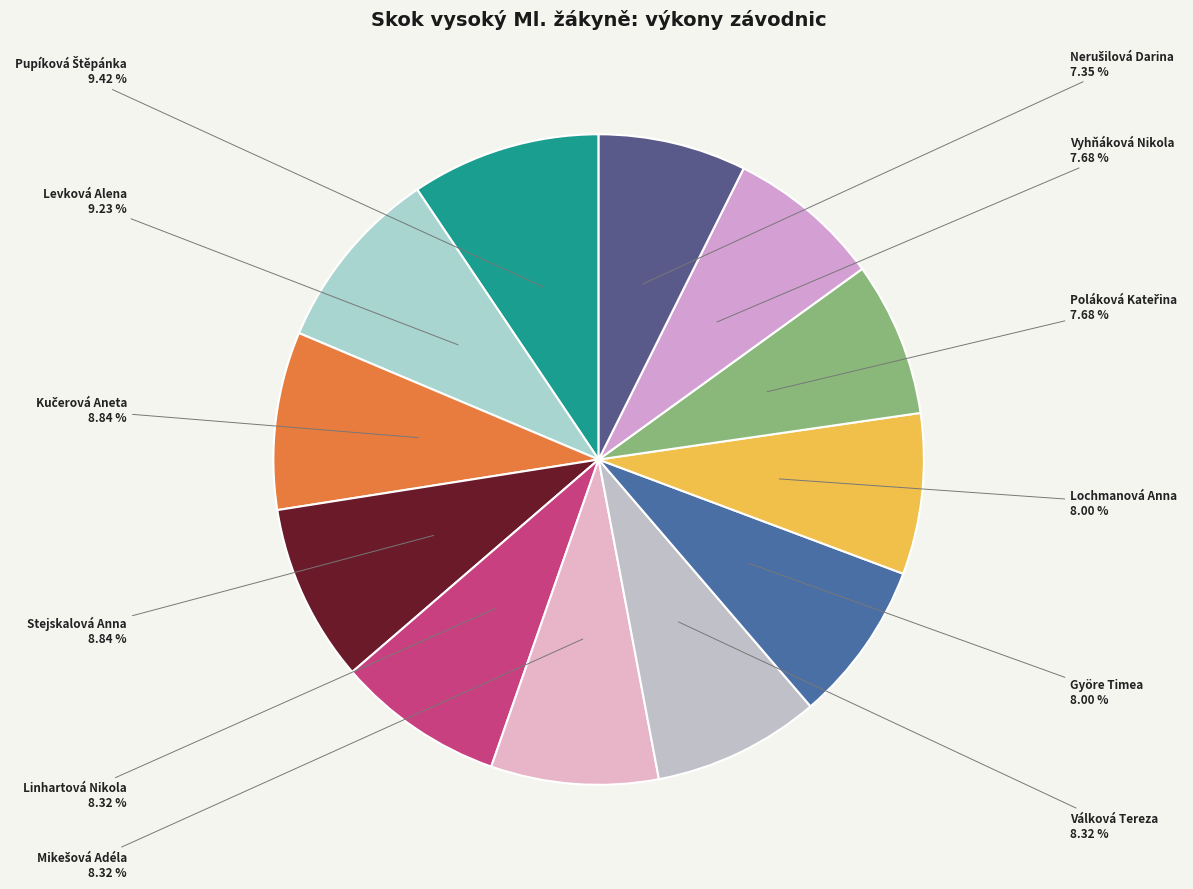

To the nearest percent, what is the difference between the Stejskalová Anna and Vyhňáková Nikola slice percentages?

1%